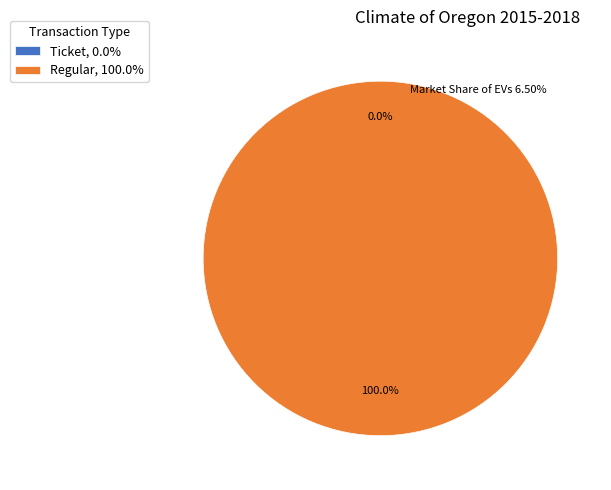

How many segments does this pie chart have?

2